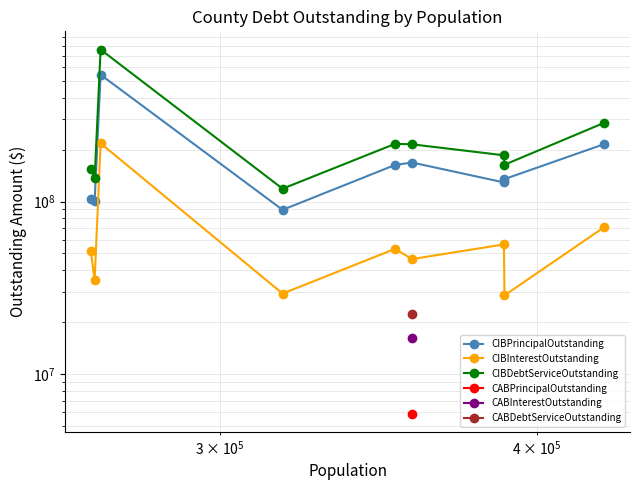

What is the difference between the maximum and minimum values in the CIBDebtServiceOutstanding series?

643477276.2